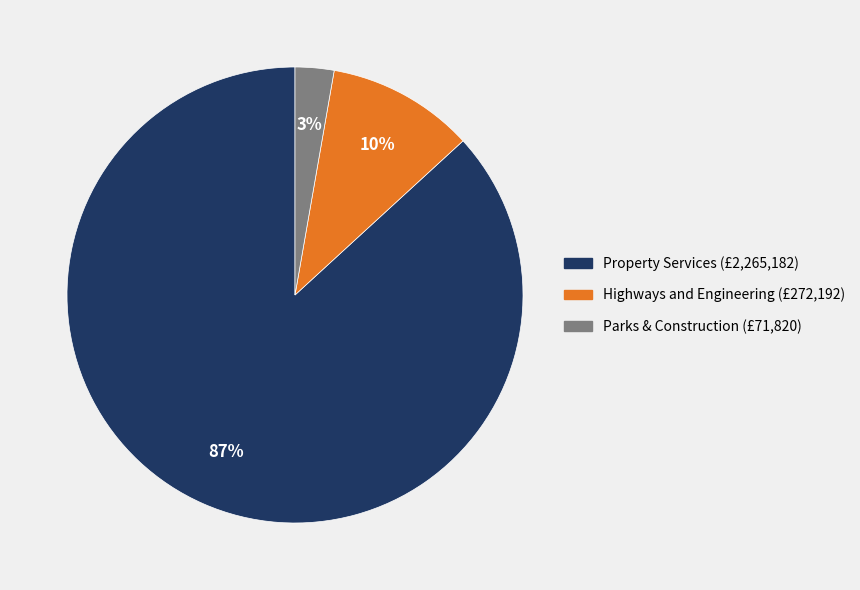

To the nearest percent, what is the difference between the largest and smallest slice percentages?

84%